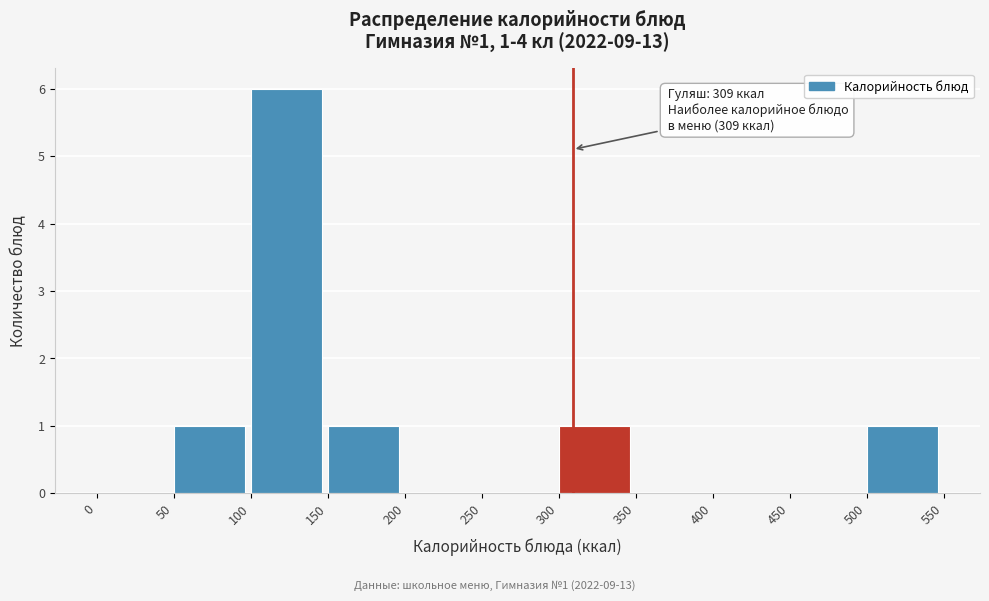

Over which range of the x-axis is the bar tallest?

100 to 150